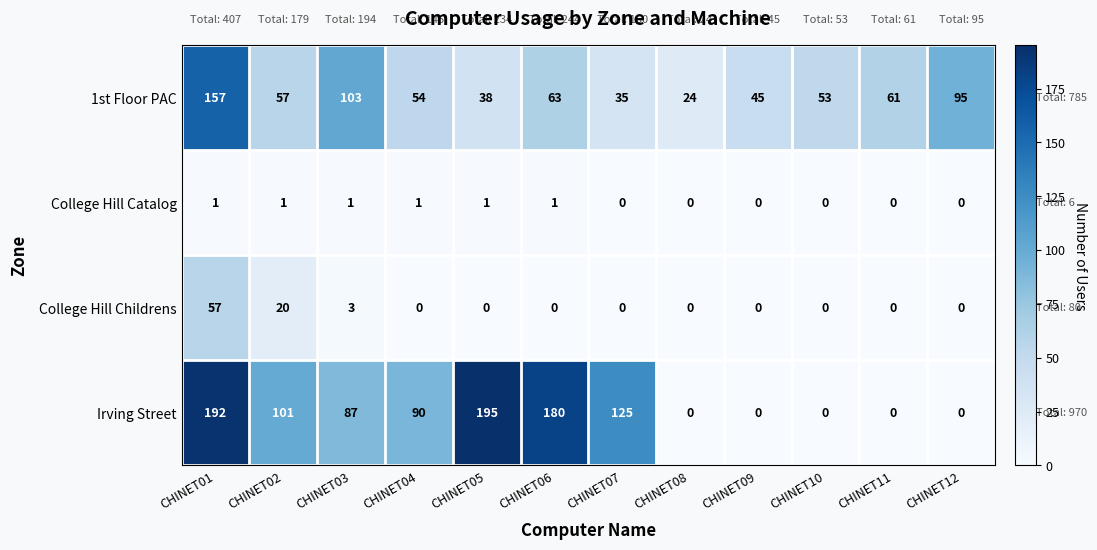

True or false: Irving Street has a value of 62 at CHINET02.

False